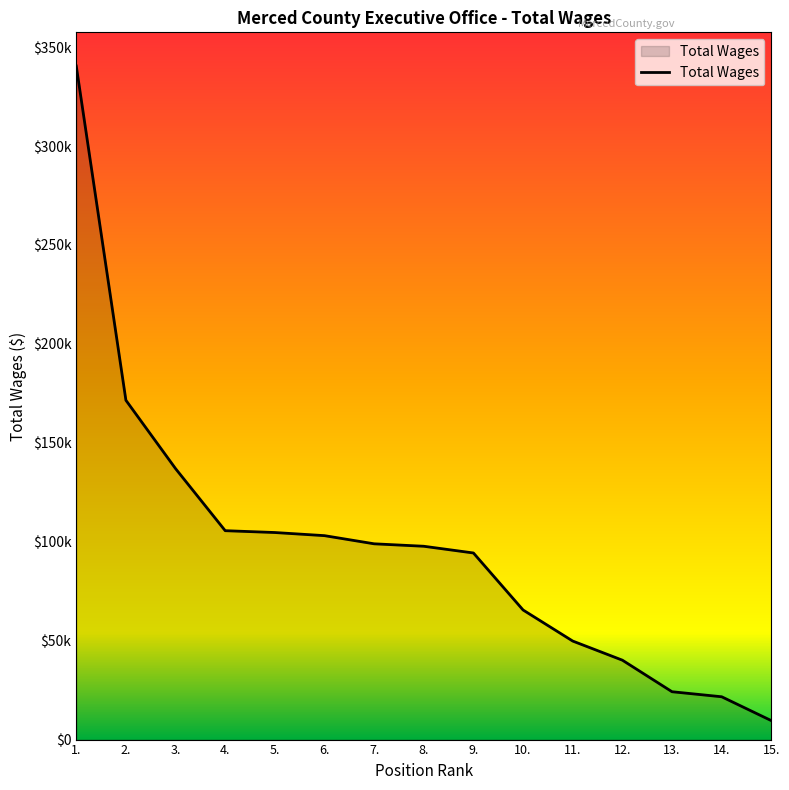

Is it true that the value at 12. is 40136?

True